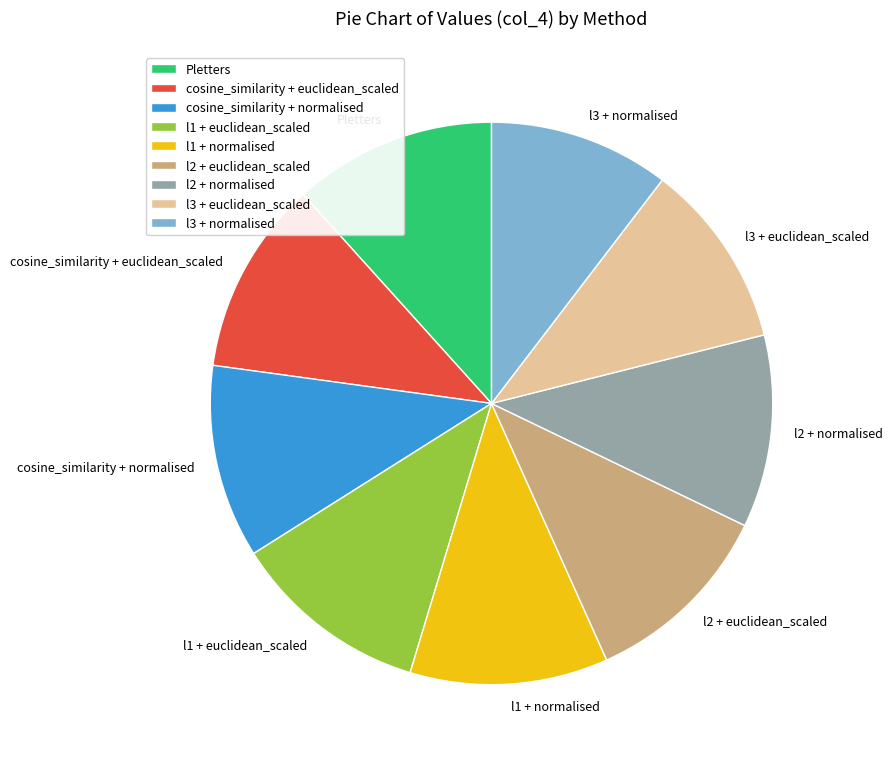

Is it true that l2 + normalised is 24% of the pie?

False